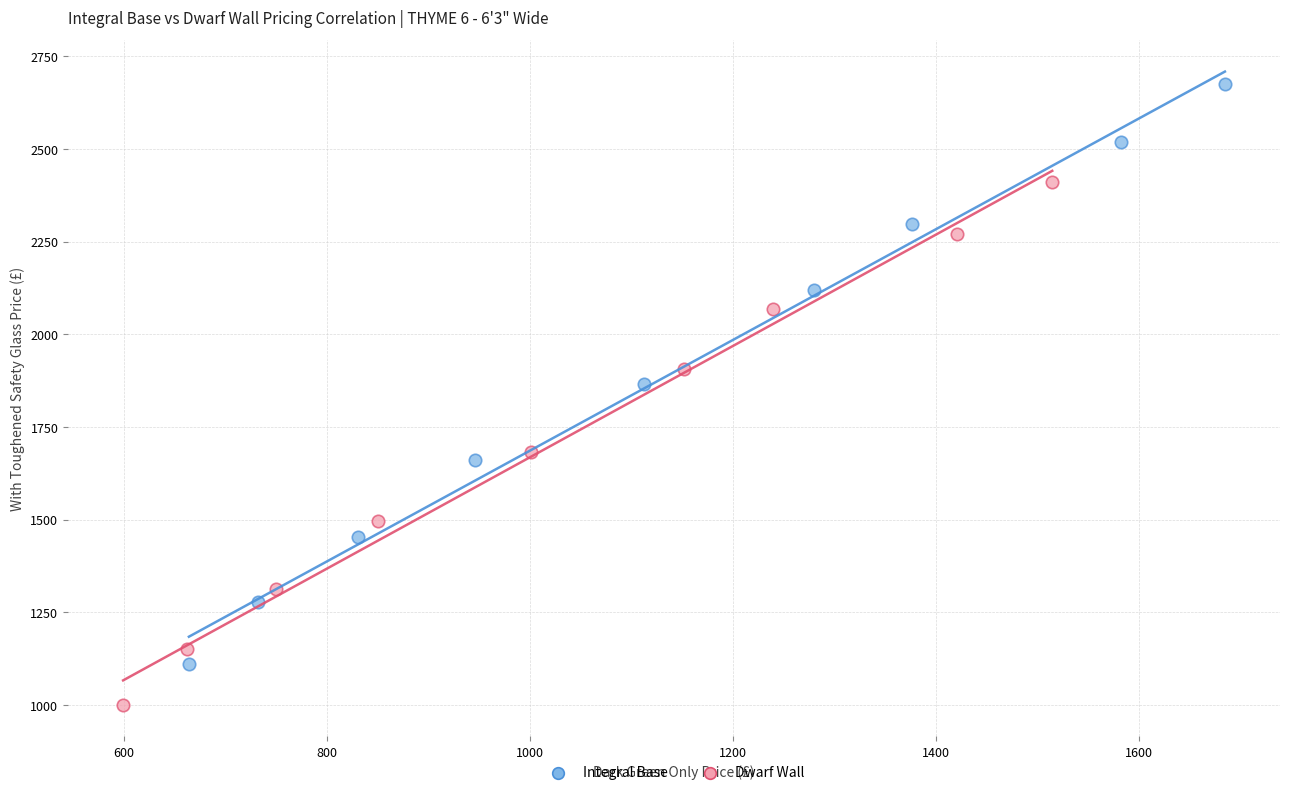

Which series has the widest spread of Y values?

Integral Base